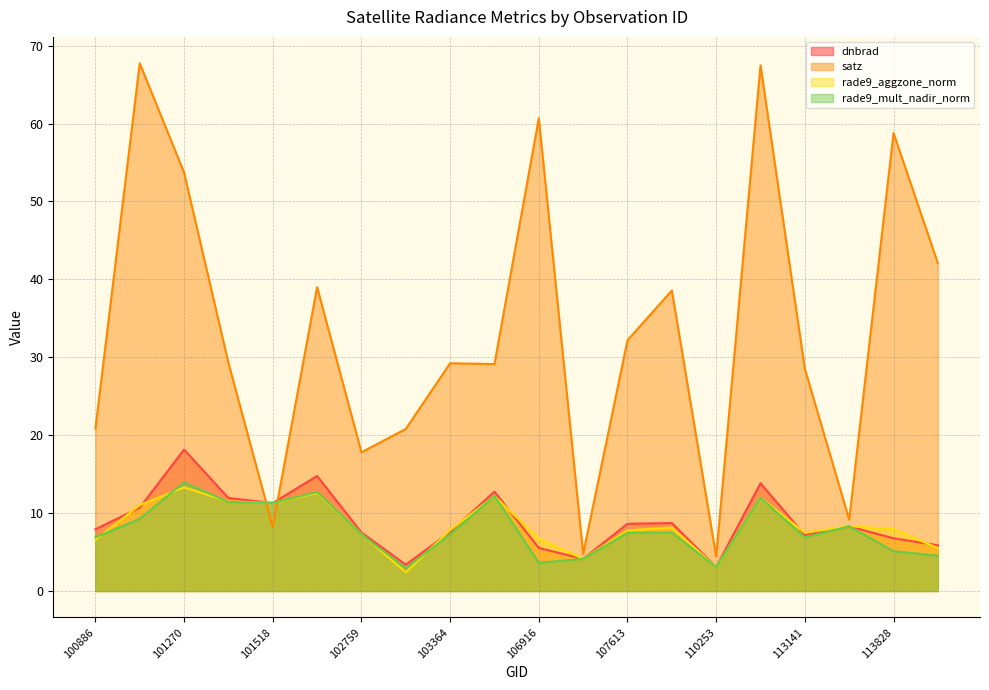

Count the number of data series in this chart.

4